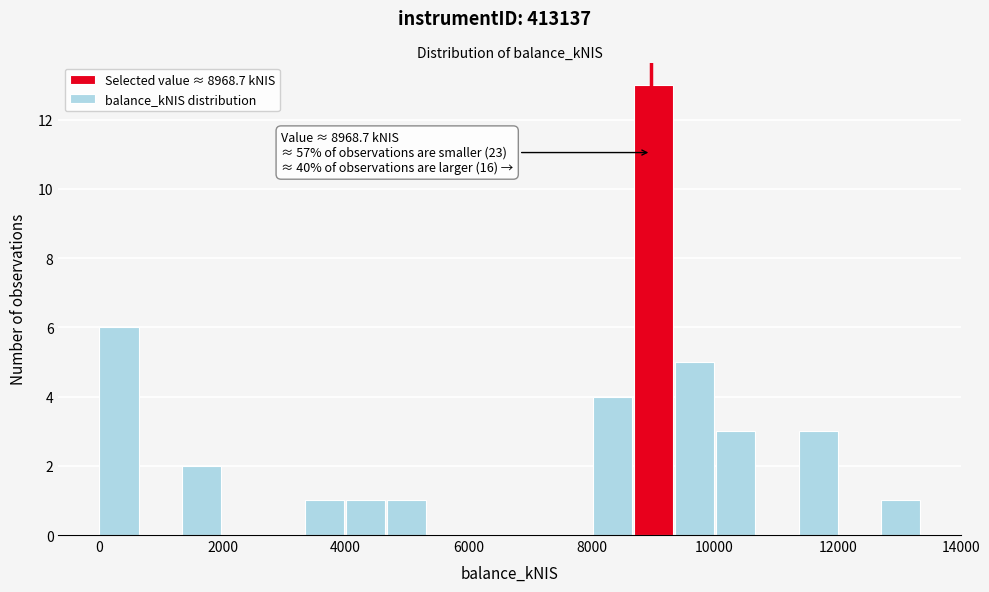

Read against the x-axis, roughly where is the centre of the tallest bar?

9000